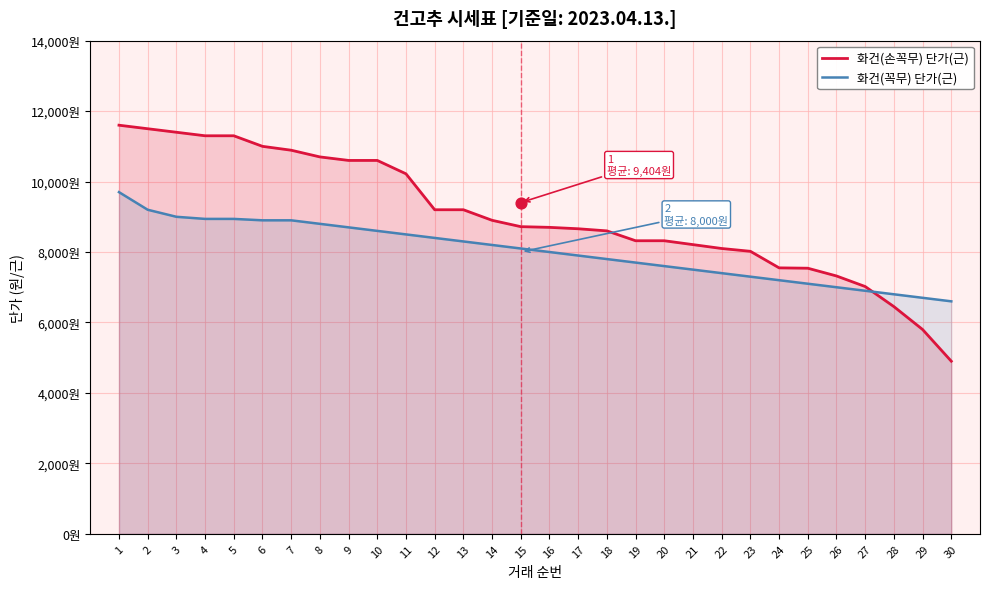

Which series contains the lowest Y value?

화건(손꼭무) 단가(근)